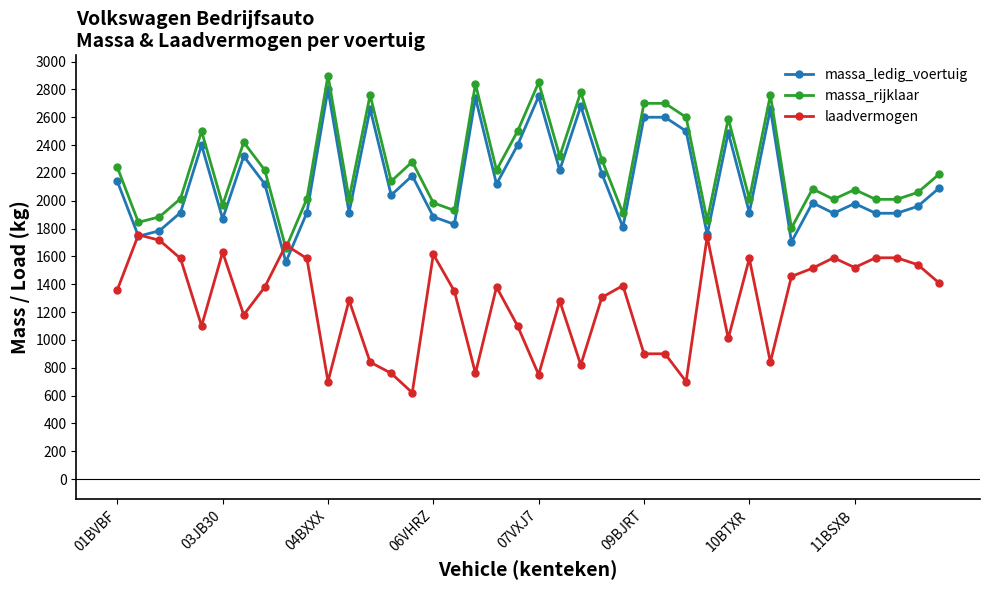

True or false: massa_ledig_voertuig and massa_rijklaar intersect in this chart.

False